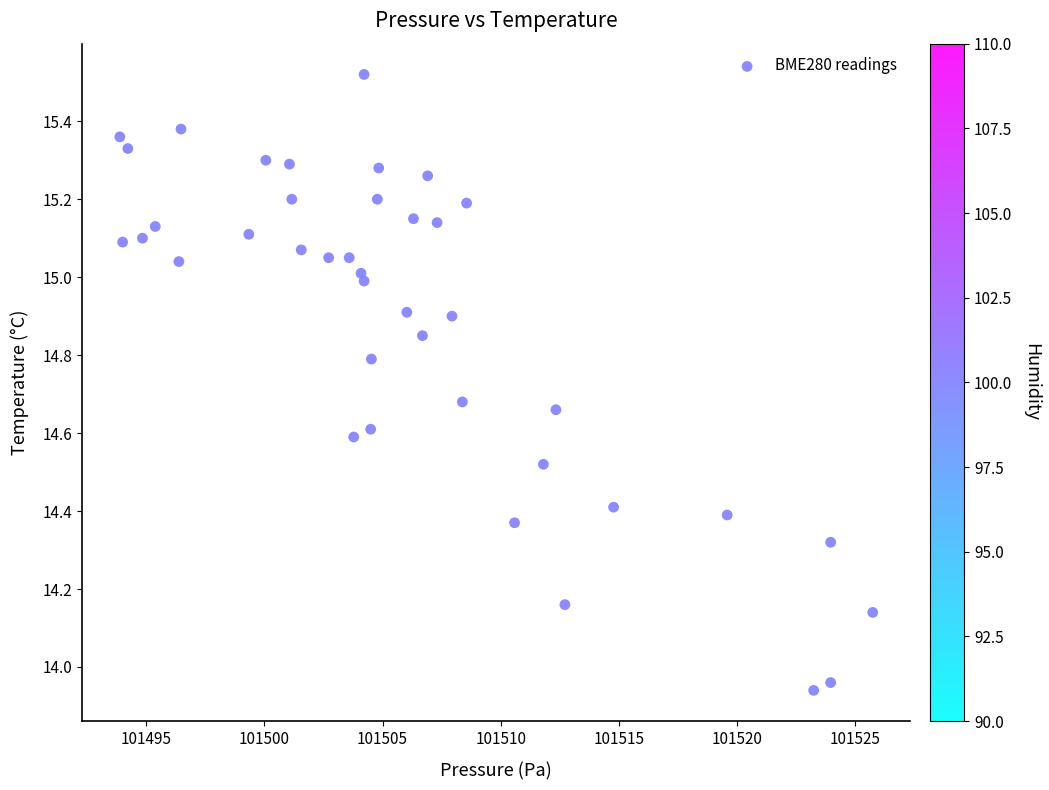

What is the range of Y values (max minus min)?

1.6